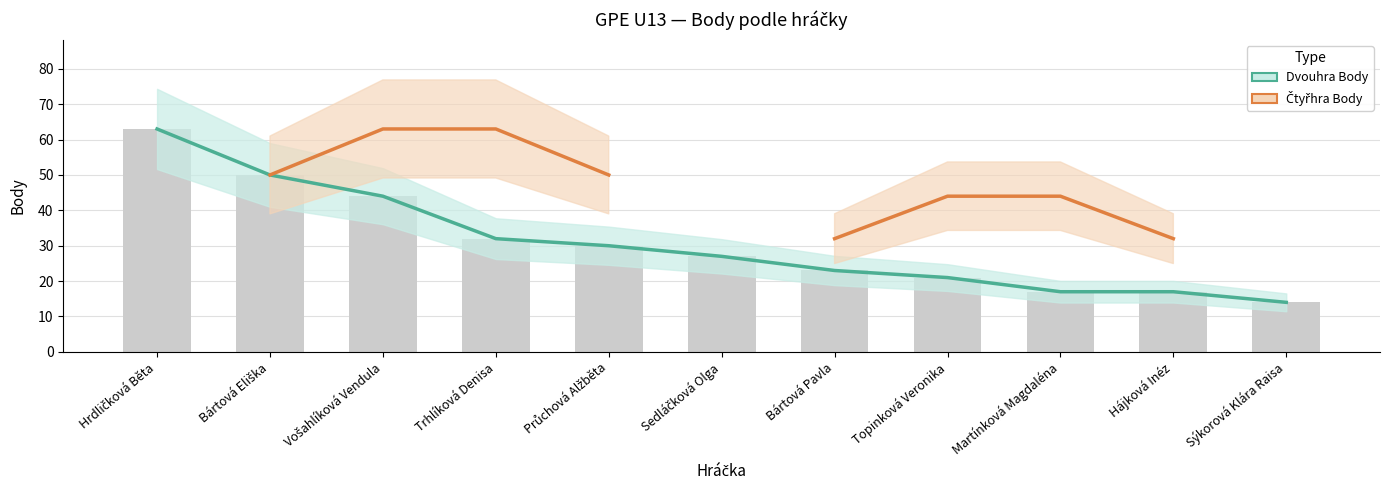

At which label is Dvouhra Body closest to 38?

Vošahlíková Vendula